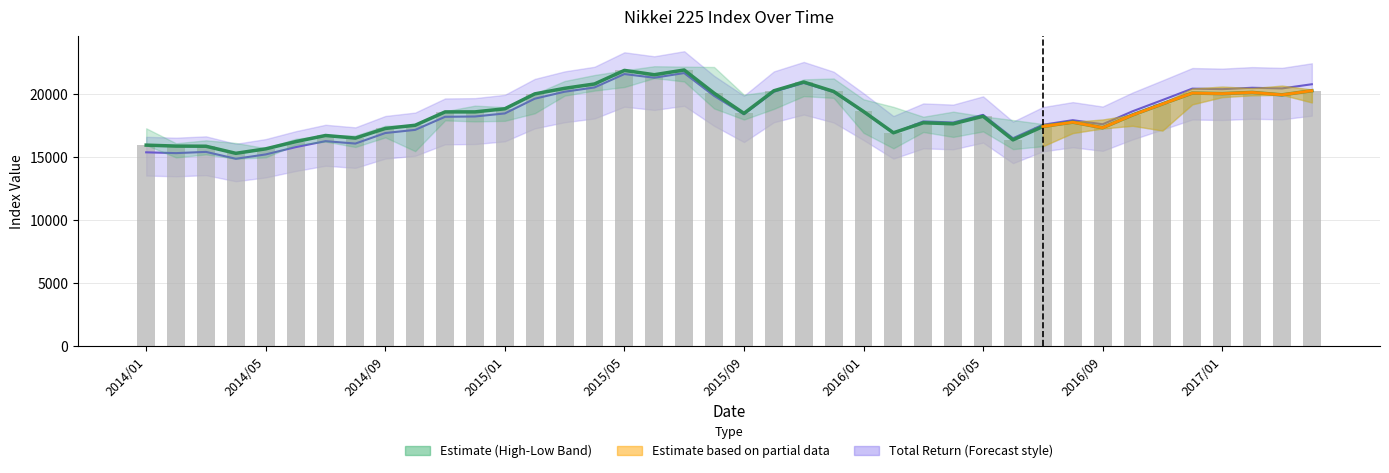

What is the average value of the Close(Nikkei 225 USD Hedged Index) series?

18511.6